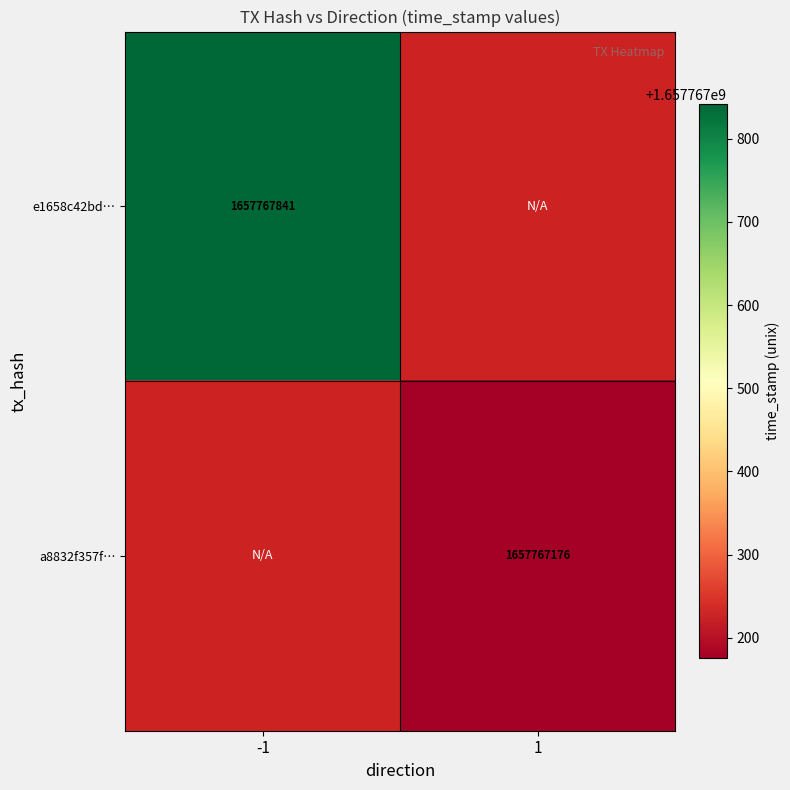

The value of e1658c42bd90cb4ef15d4b5e00319e419b1aa1d at 1 is 0. True or false?

True